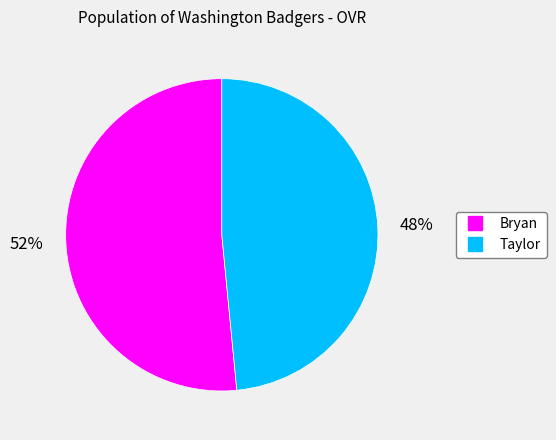

Which category has the smallest portion of the pie?

Taylor